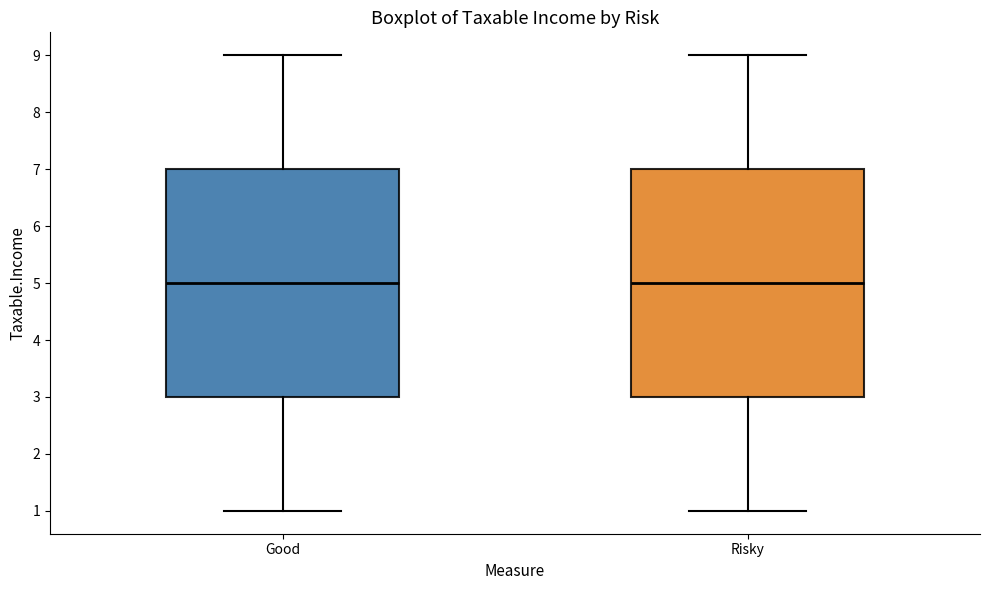

Reading left to right, transcribe this box plot: for each box, give where its median line is, the range the box spans, and where its two whiskers end, as read against the y-axis. The values are not printed on the chart, so give them approximately, as read against the axis.

Good: median 5, box 3 to 7, whiskers 1 to 9
Risky: median 5, box 3 to 7, whiskers 1 to 9